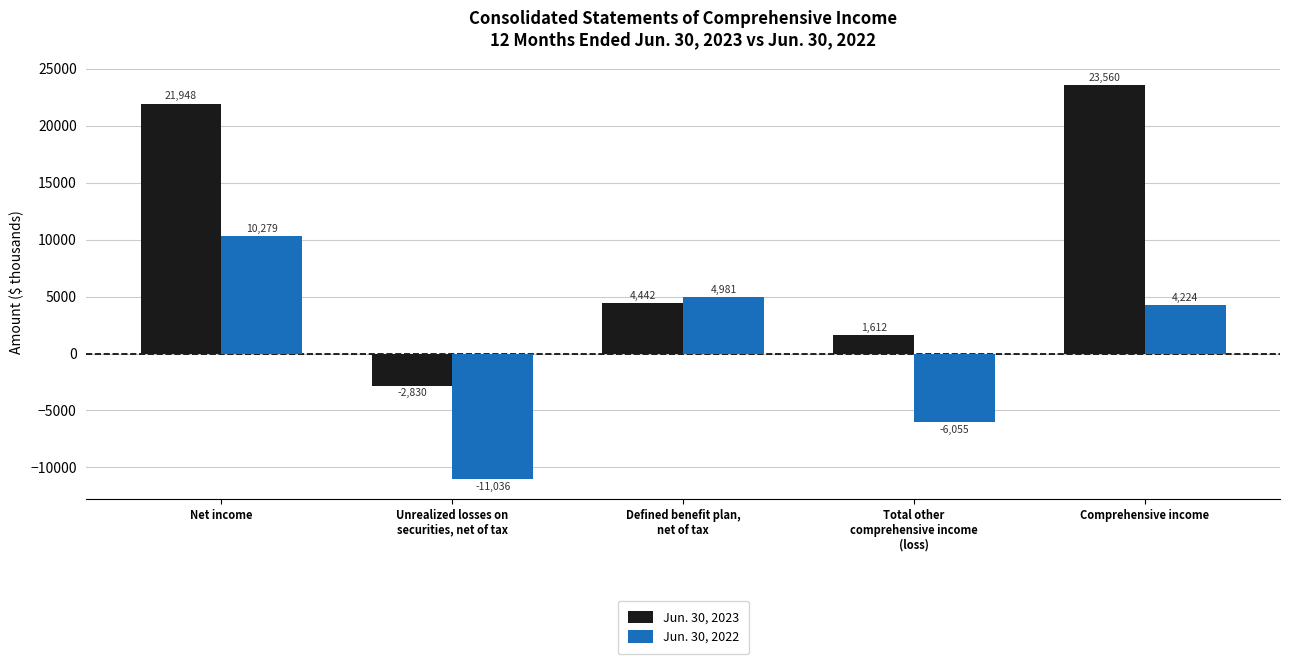

What are all the series names shown in the legend?

Jun. 30, 2023, Jun. 30, 2022